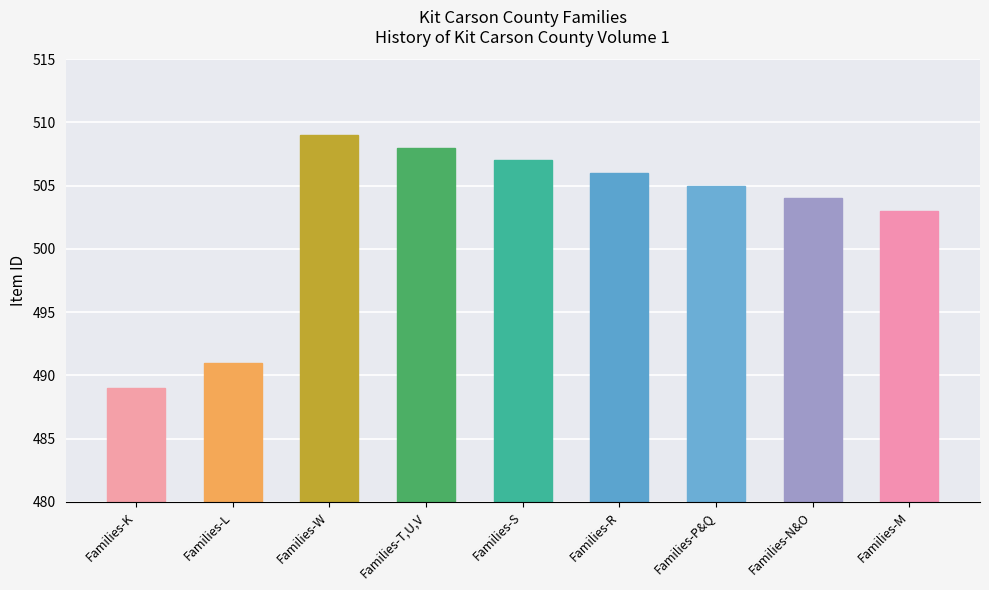

What is the smallest value displayed?

489